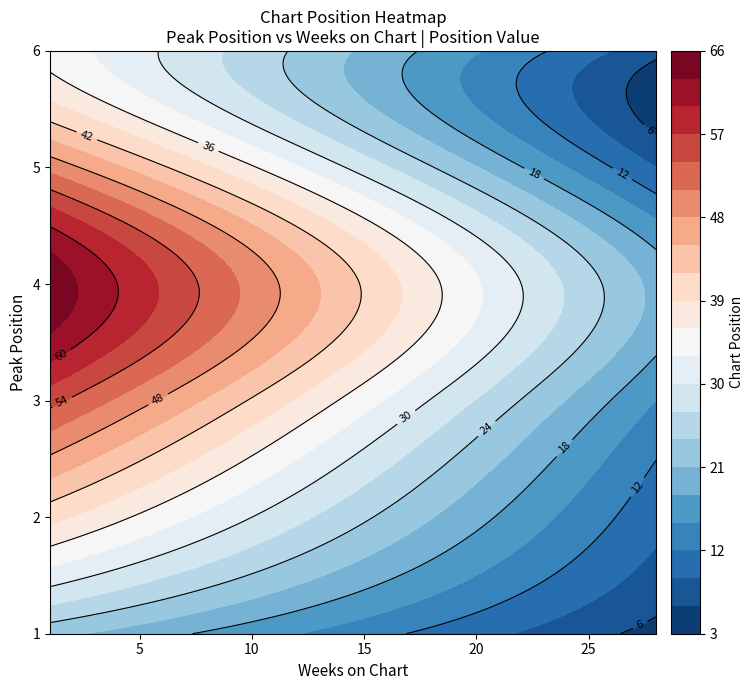

Which series changed the most between 20 and 22?

1